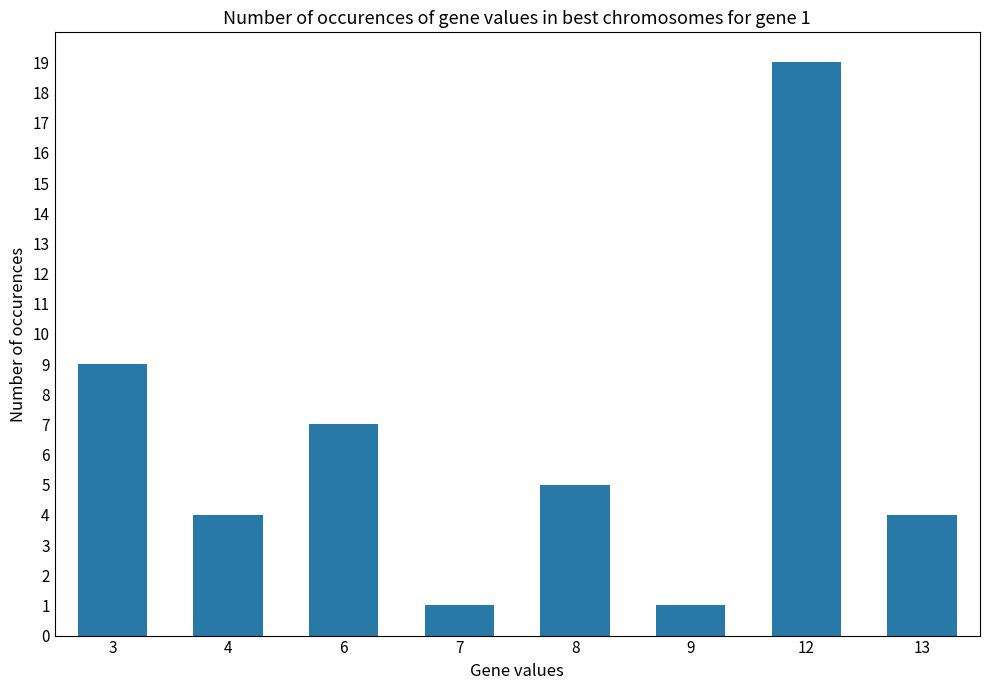

Reading left to right, extract all data points from this chart.

9	4	7	1	5	1	19	4